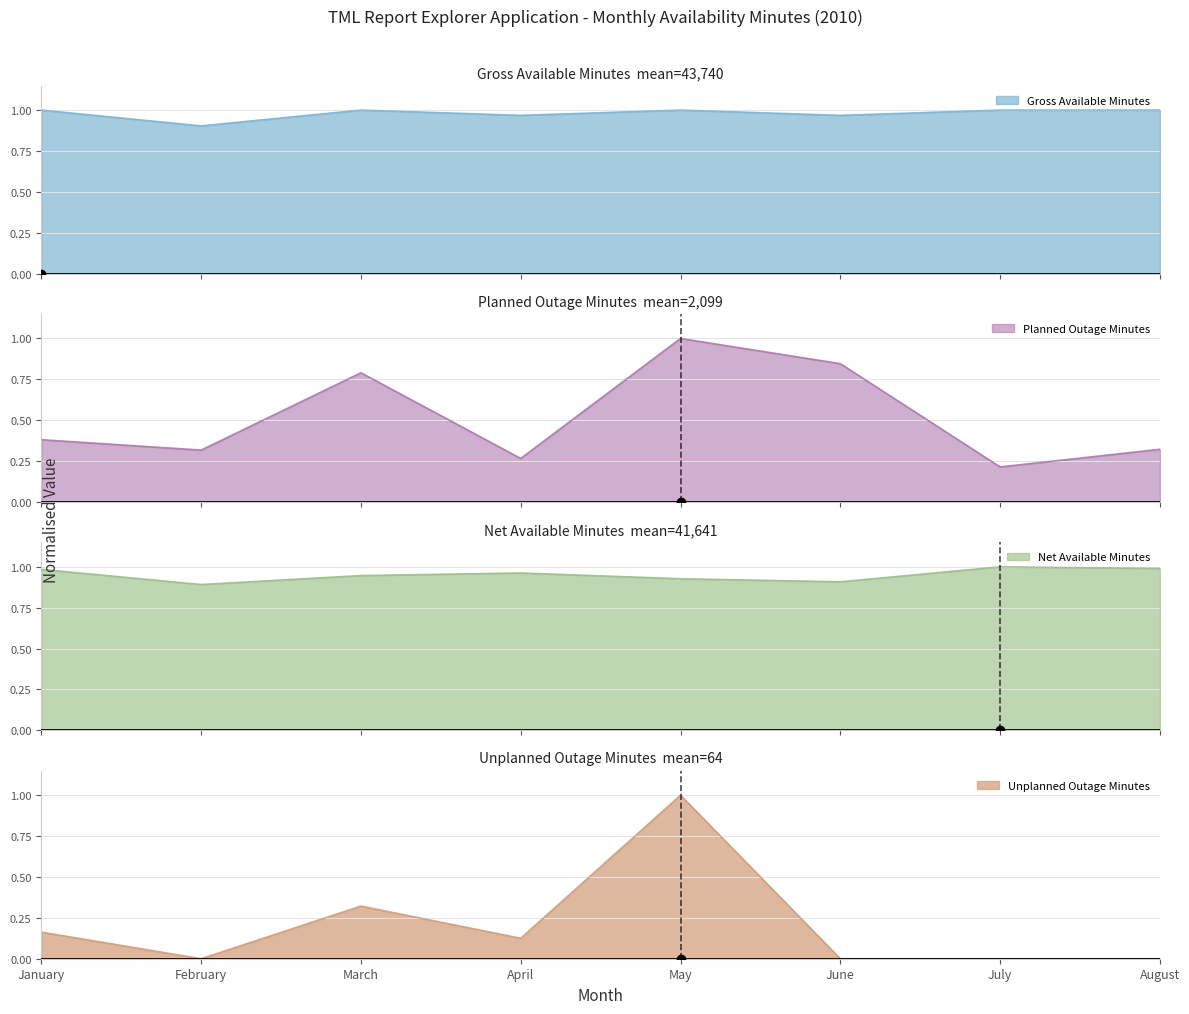

The value of Gross Available Minutes at May is 1.4. True or false?

False